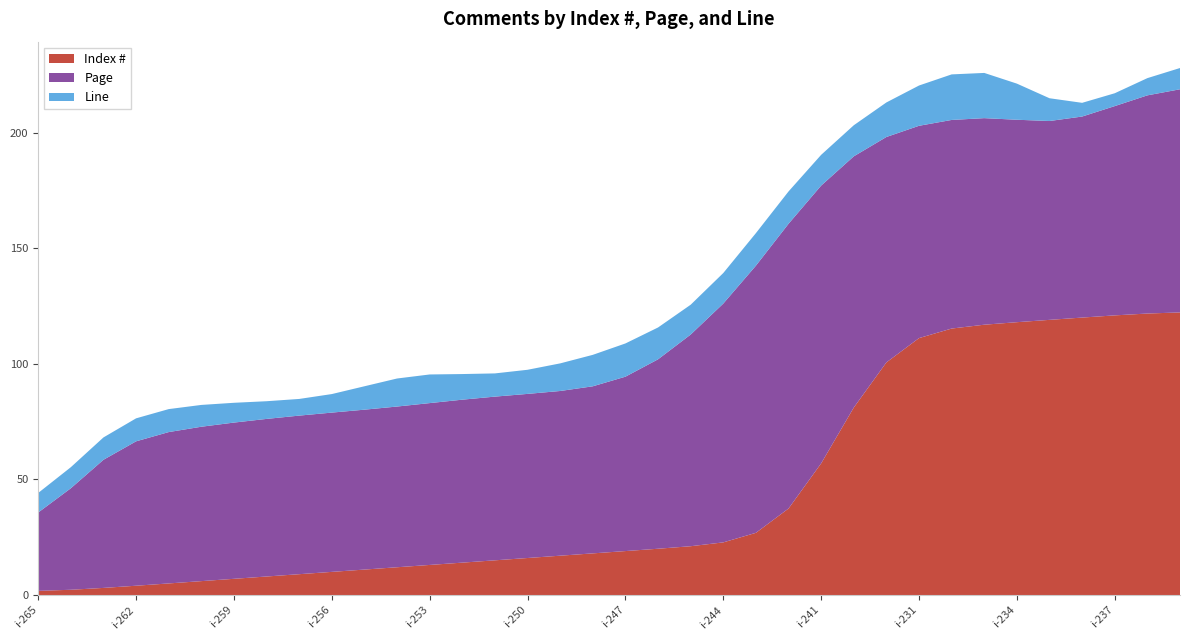

What is the highest value of the Index # series?

122.2